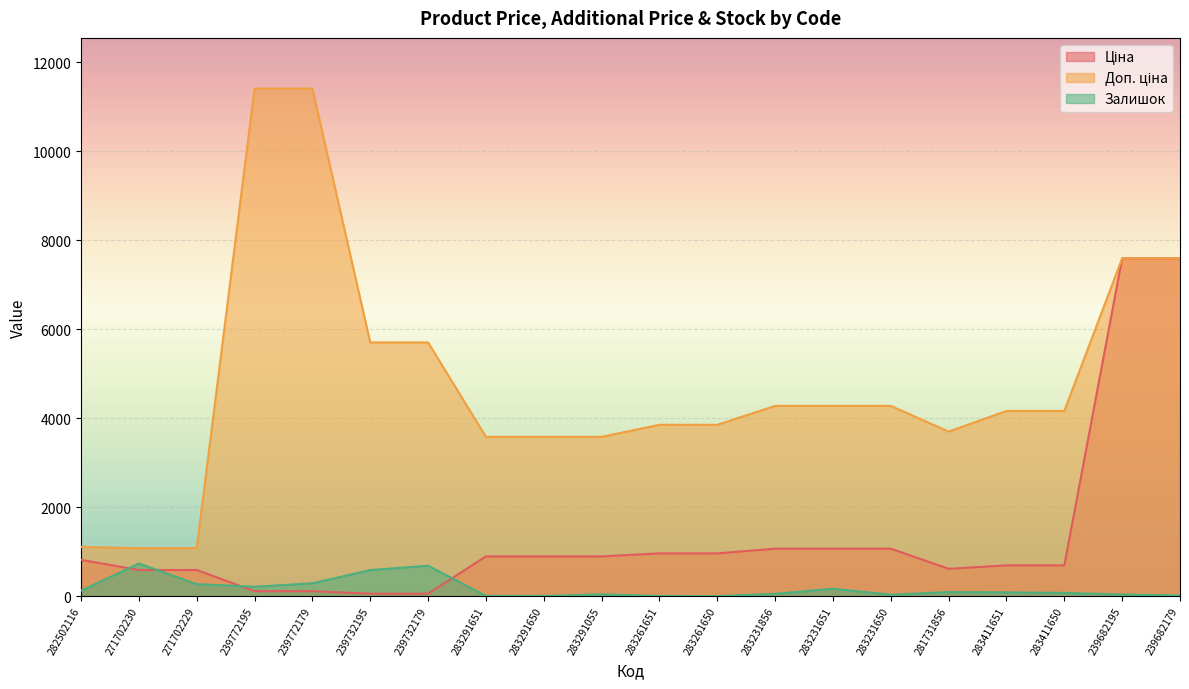

What is the sum of the Доп. ціна values at 271702230 and 239732195?

6786.7